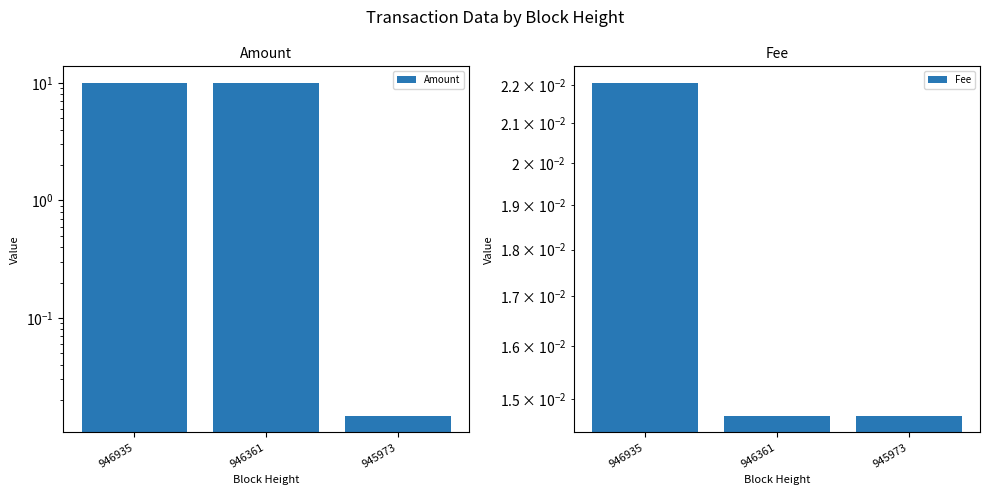

Where is Amount nearest to the value 5?

945973